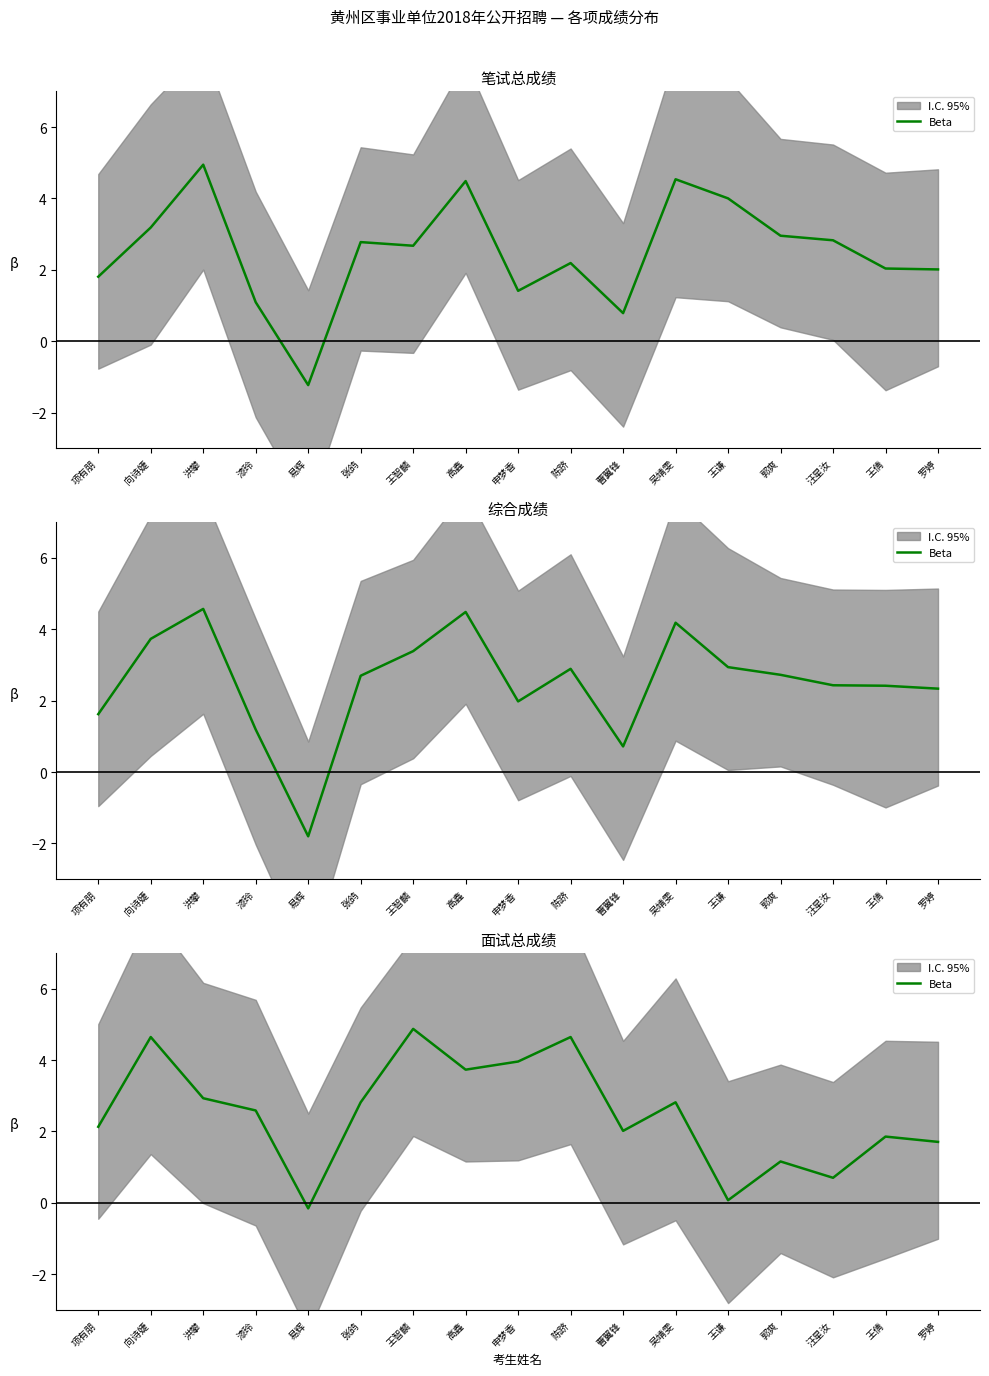

Count the number of values greater than 2.

11